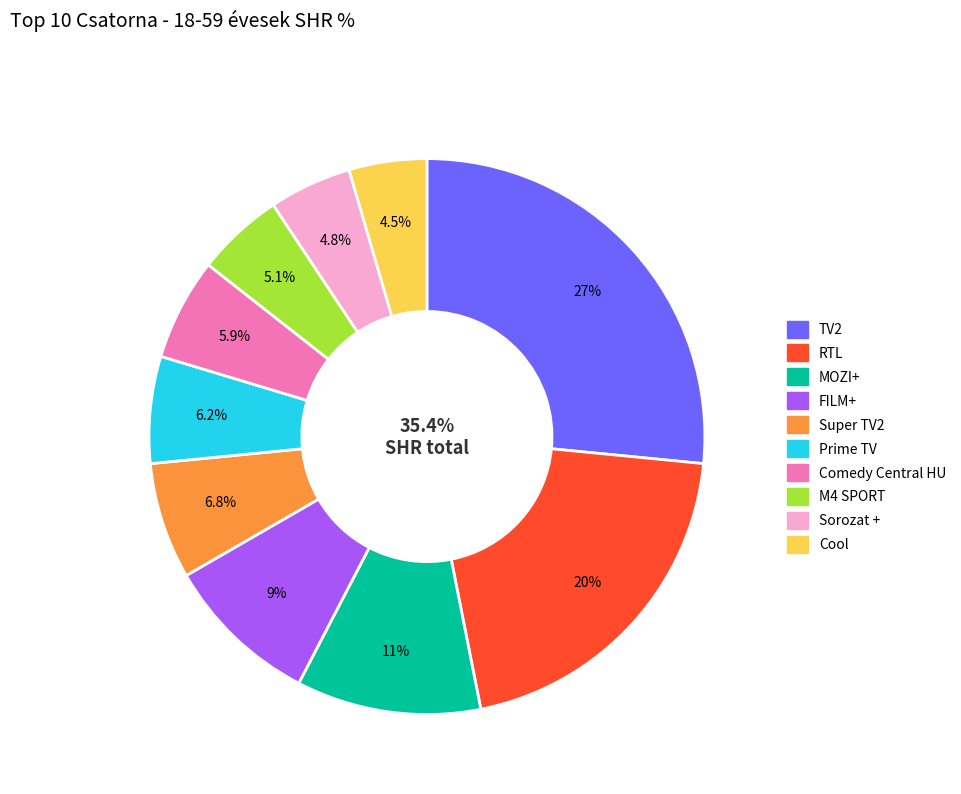

What percentage is the TV2 slice, to the nearest percent?

27%